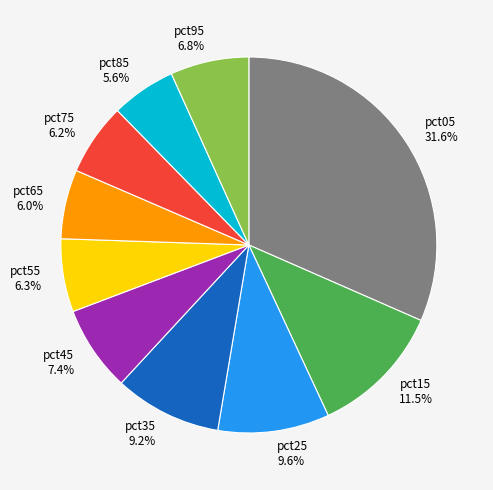

Do pct05 31.6% and pct25 9.6% together represent more than half of the pie?

No